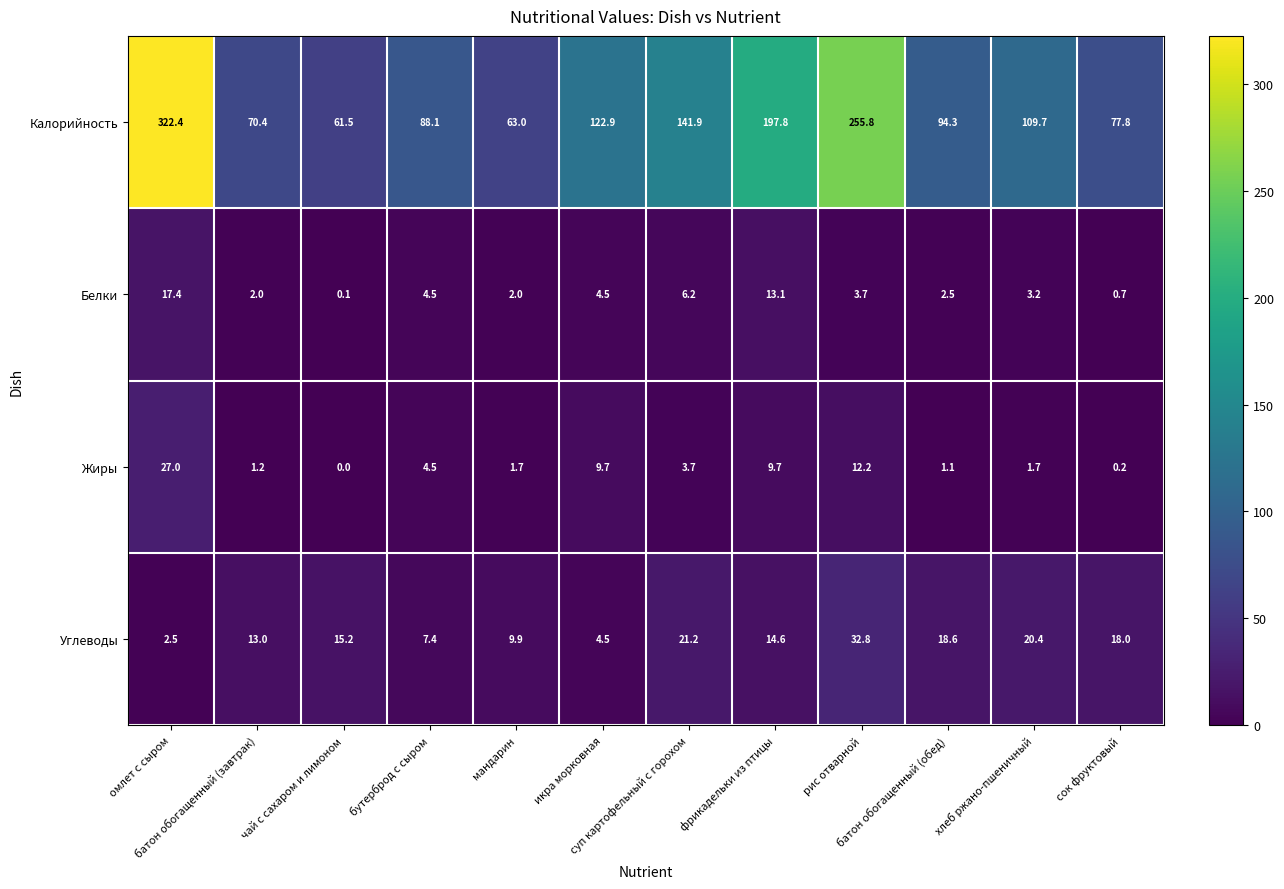

What is the highest value of the Белки series?

17.4